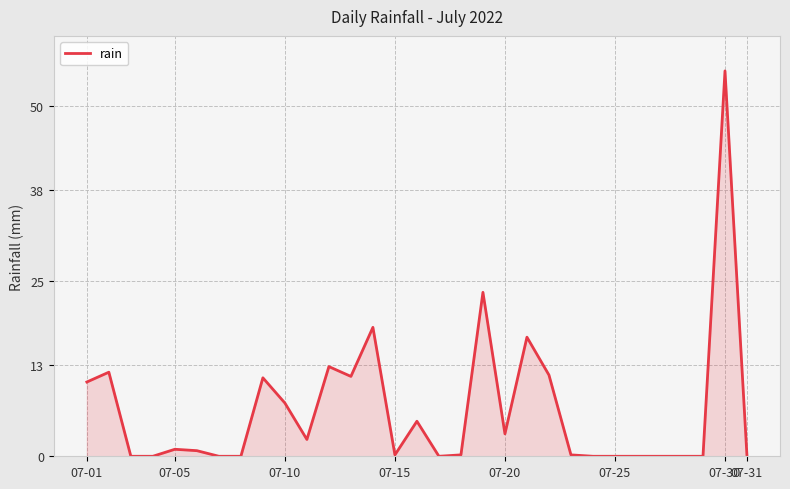

What is the difference between the maximum and minimum values?

55.0